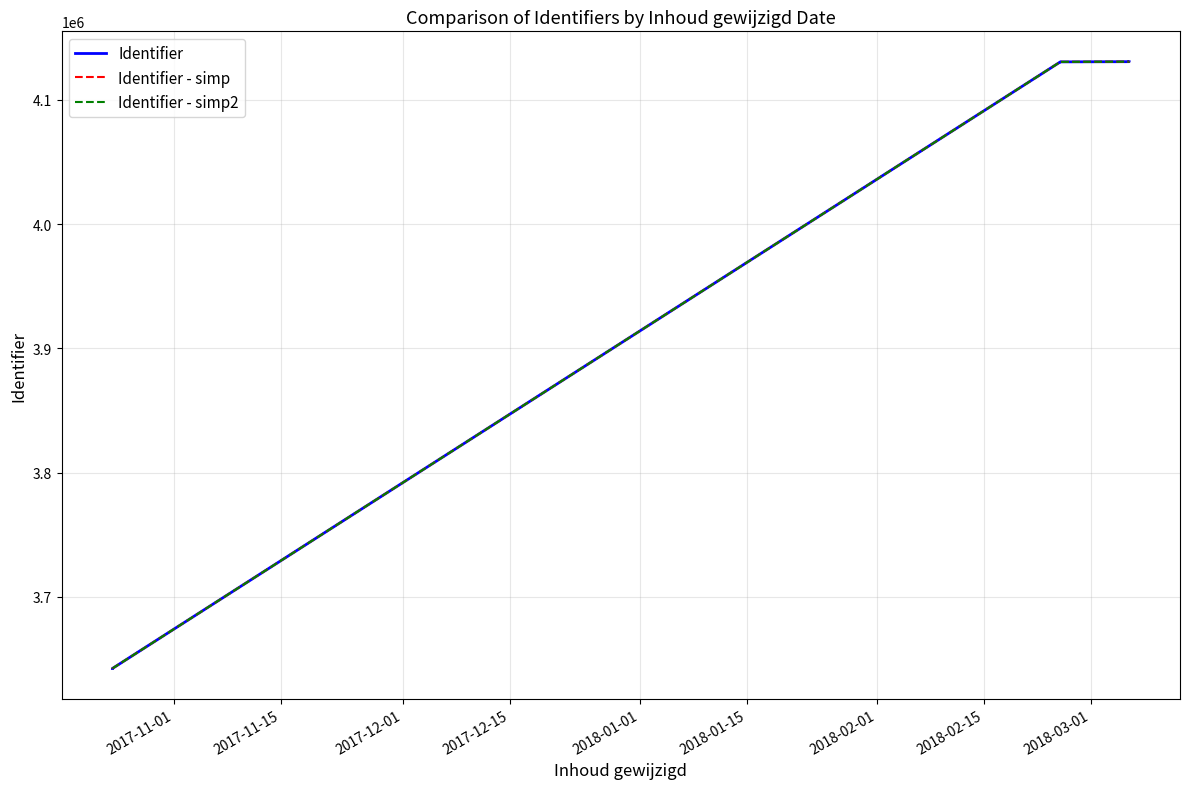

What is the average value of the Identifier - simp series?

3967836